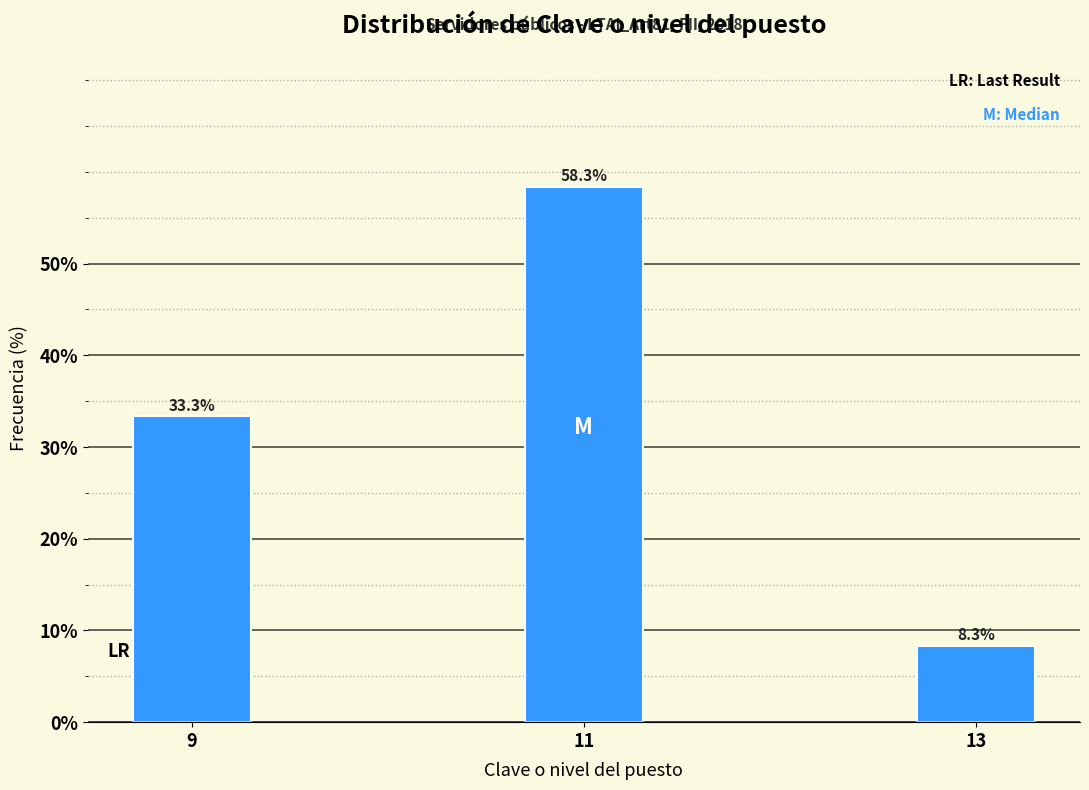

Reading left to right, what are all the values shown in this chart?

9=33.3	11=58.3	13=8.3